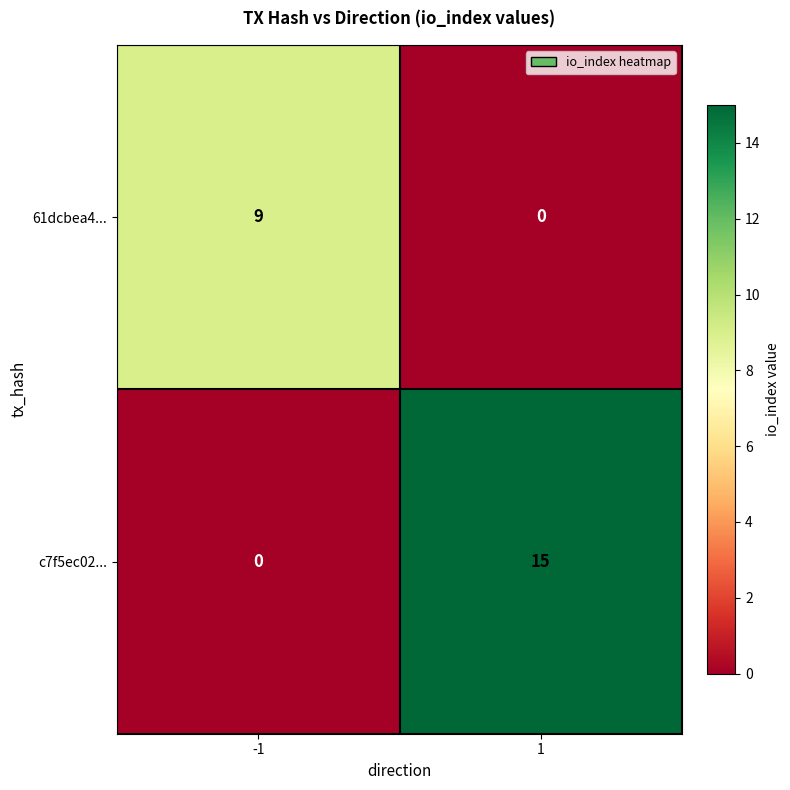

List the series in order of their overall mean, highest first.

c7f5ec02..., 61dcbea4...